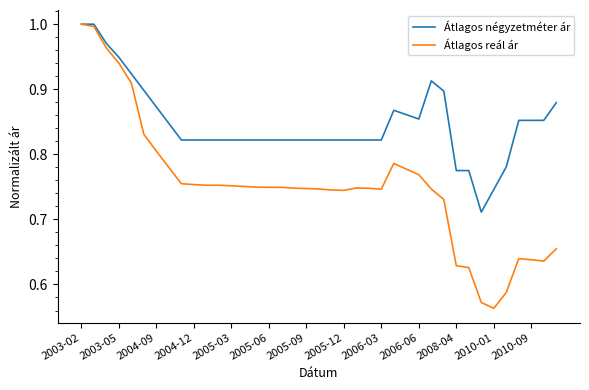

Which series has the largest range (max minus min)?

Átlagos reál ár